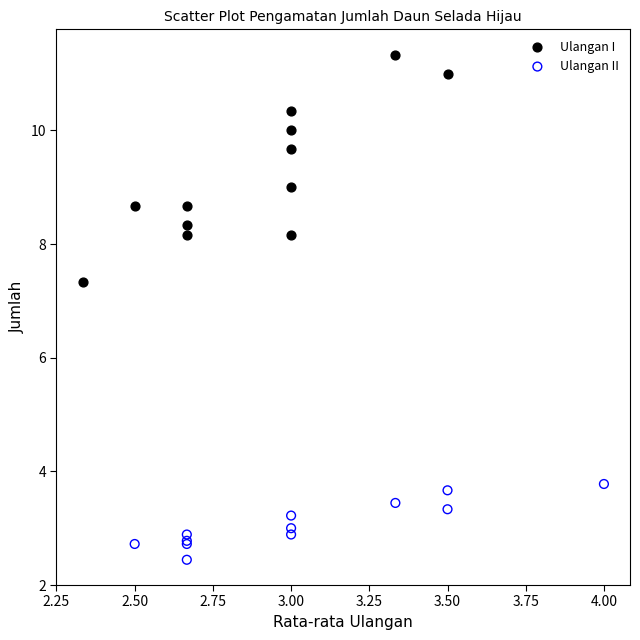

Which series contains the highest Y value?

Ulangan I